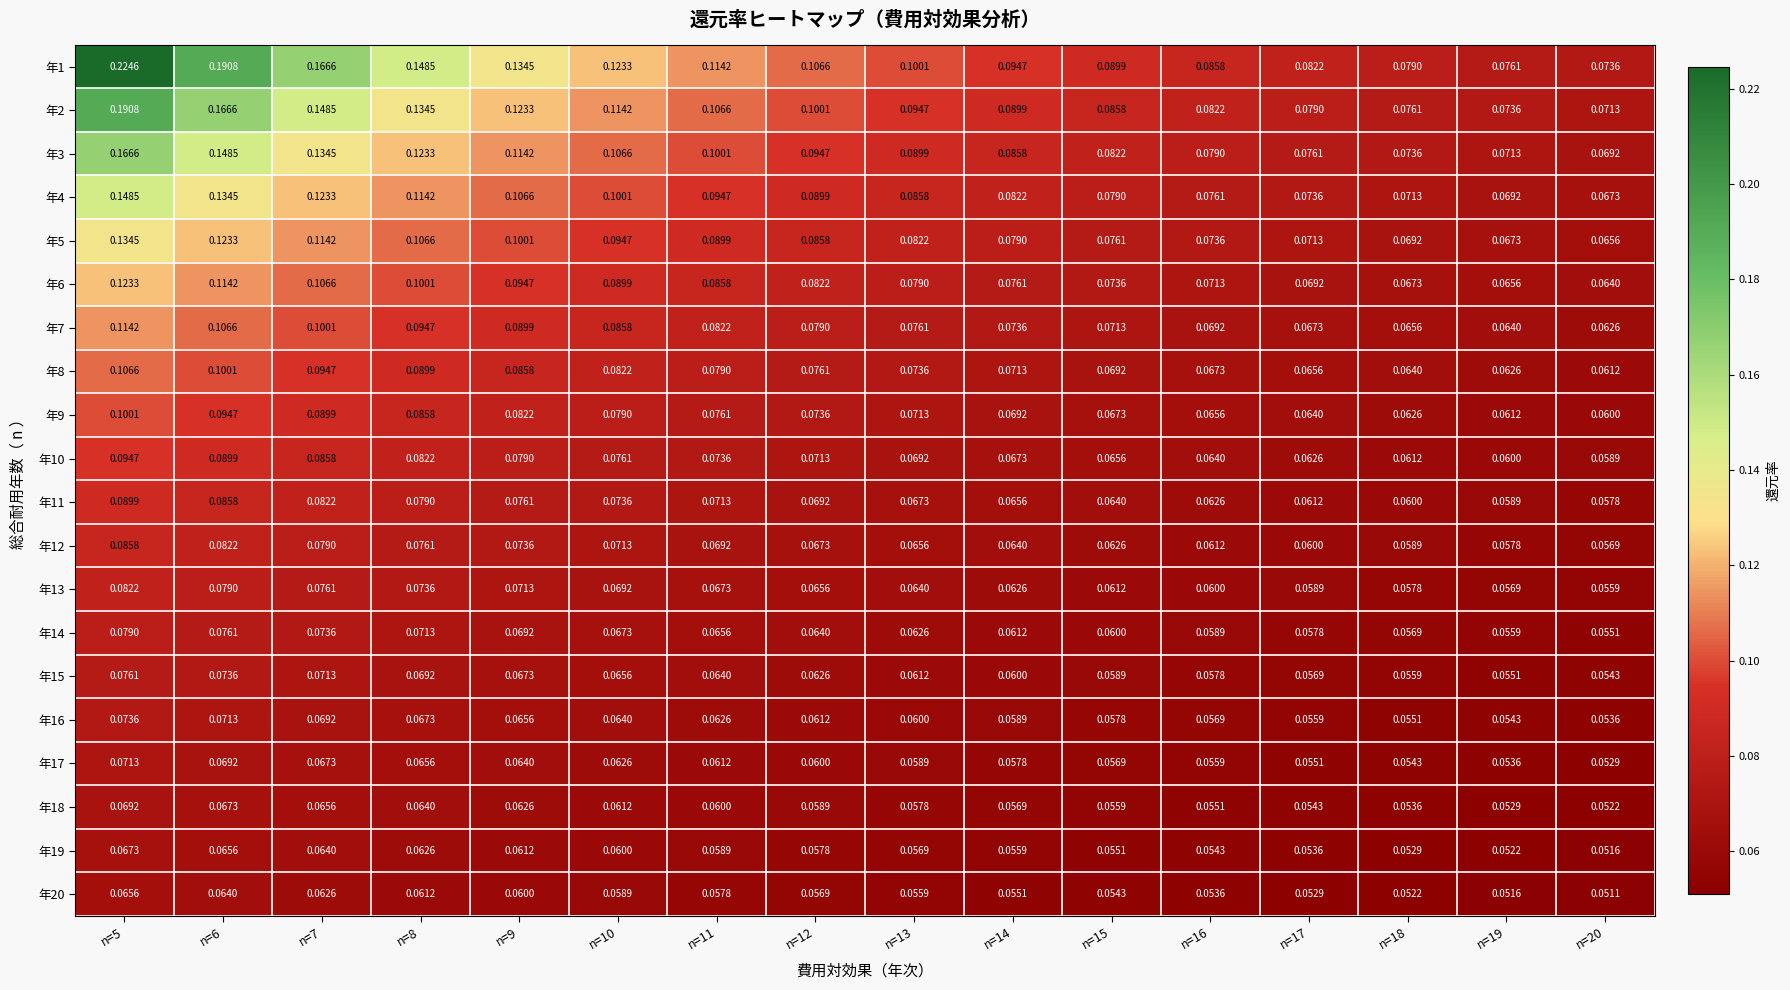

Is the value of 年2 at n=18 greater than the value of 年6 at n=18?

Yes